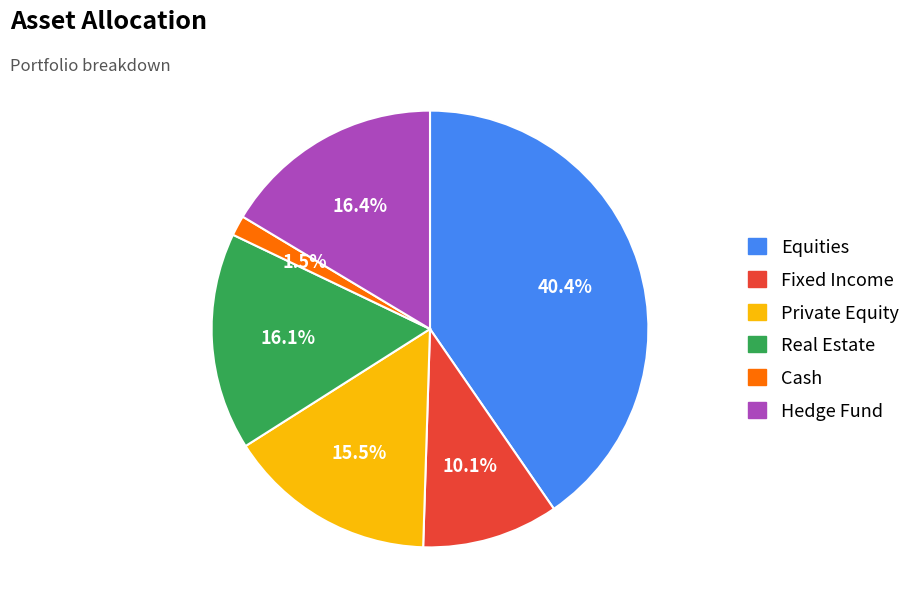

The Fixed Income slice represents 10% of the pie. True or false?

True